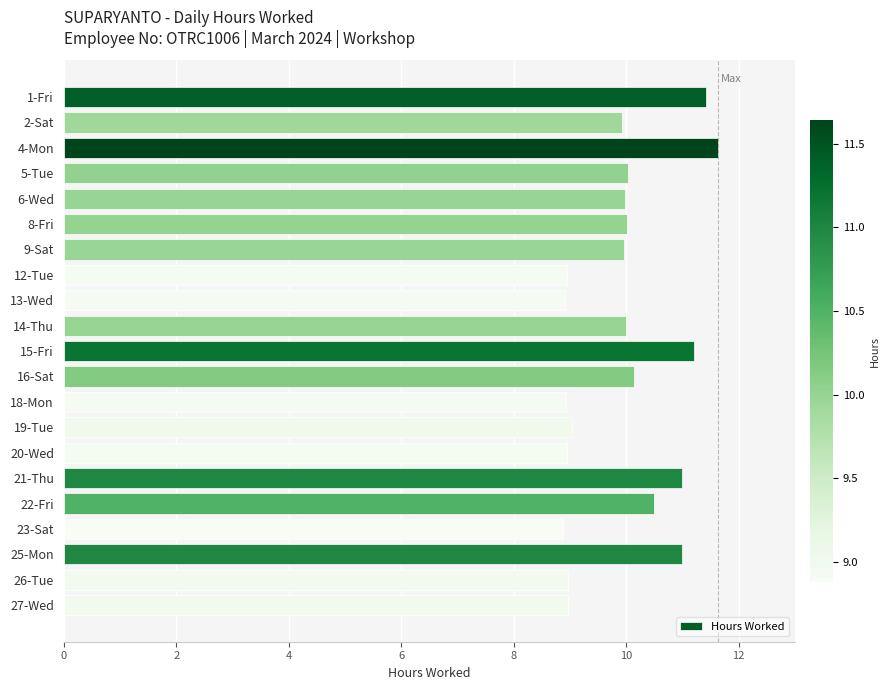

Approximately how many times larger is the value at 25-Mon compared to 12-Tue?

1.2